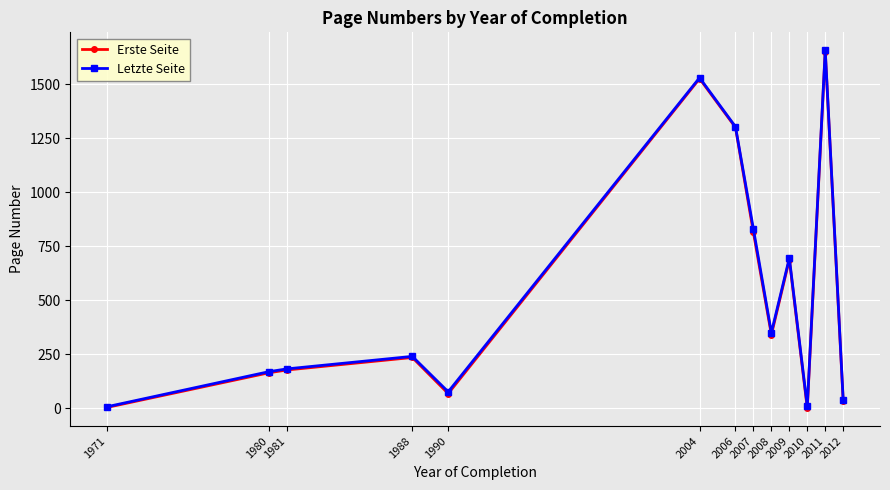

At how many categories does at least one series exceed 602?

5